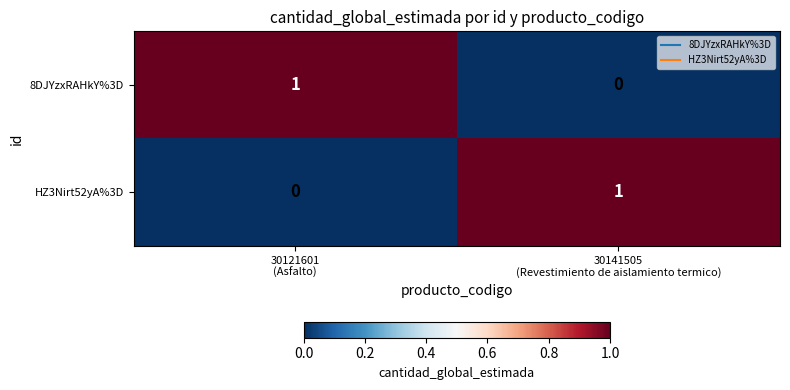

How many data points in 8DJYzxRAHkY%3D are less than 1?

1